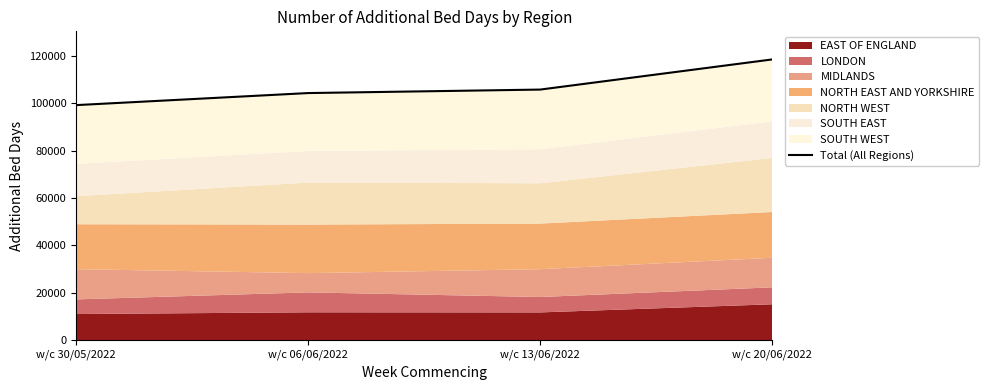

What is the ratio of the value at w/c 13/06/2022 to the value at w/c 06/06/2022?

1.0